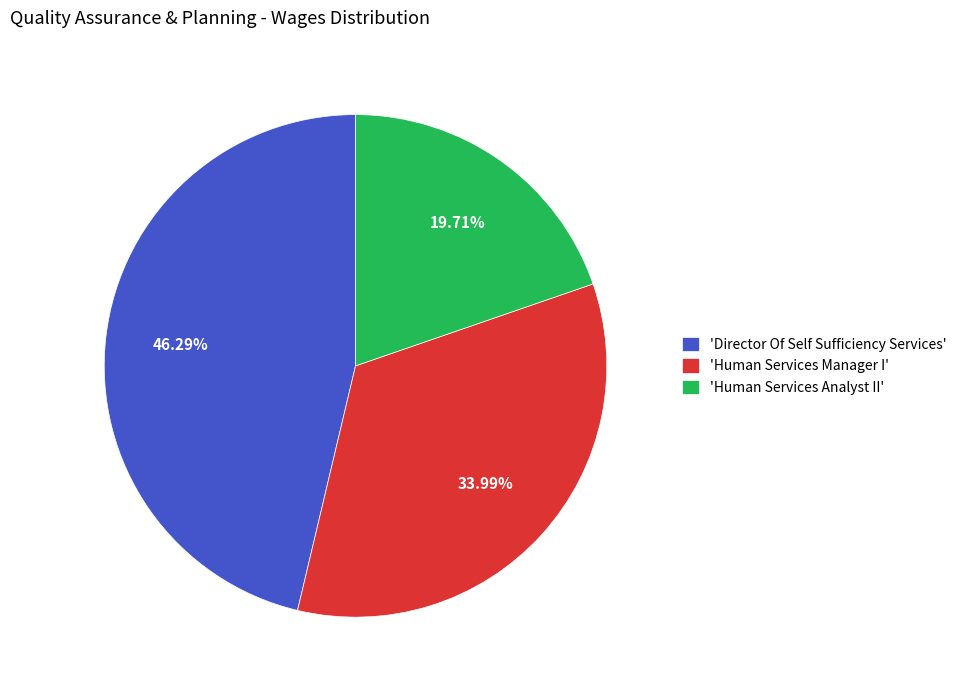

Which category has the smallest portion of the pie?

'Human Services Analyst II'